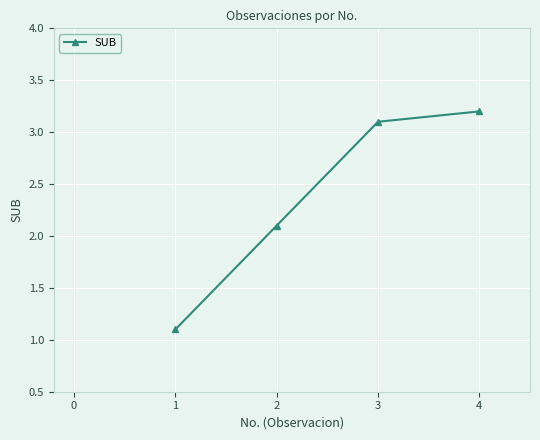

Reading left to right, list all the values displayed in this chart.

1.1	2.1	3.1	3.2